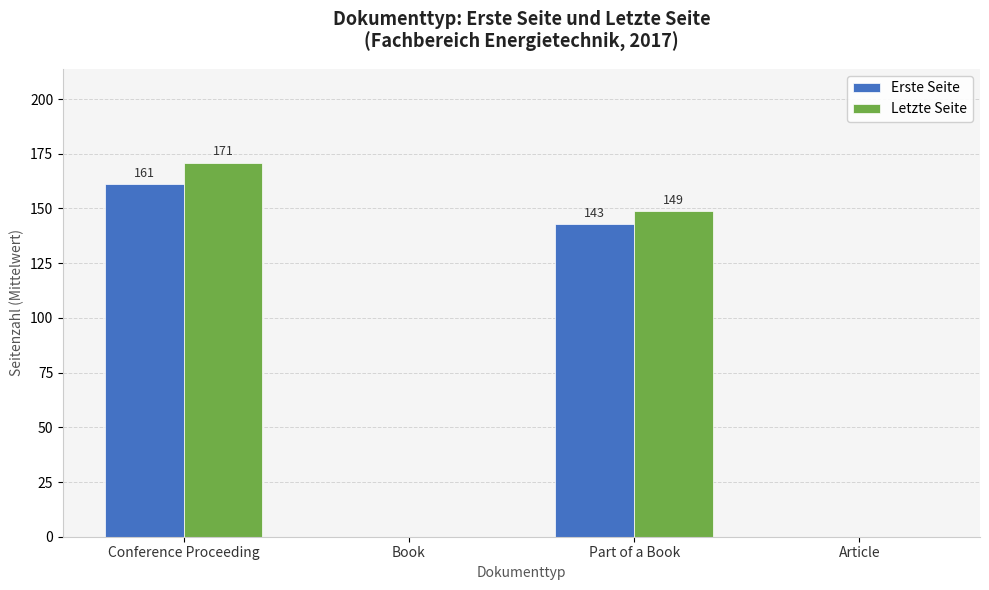

Is the value of Erste Seite at Part of a Book greater than the value of Letzte Seite at Conference Proceeding?

No